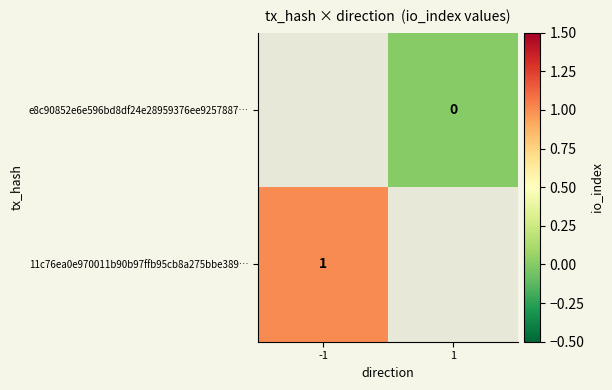

The value of 11c76ea0e970011b90b97ffb95cb8a275bbe389… at -1 is 1. True or false?

True